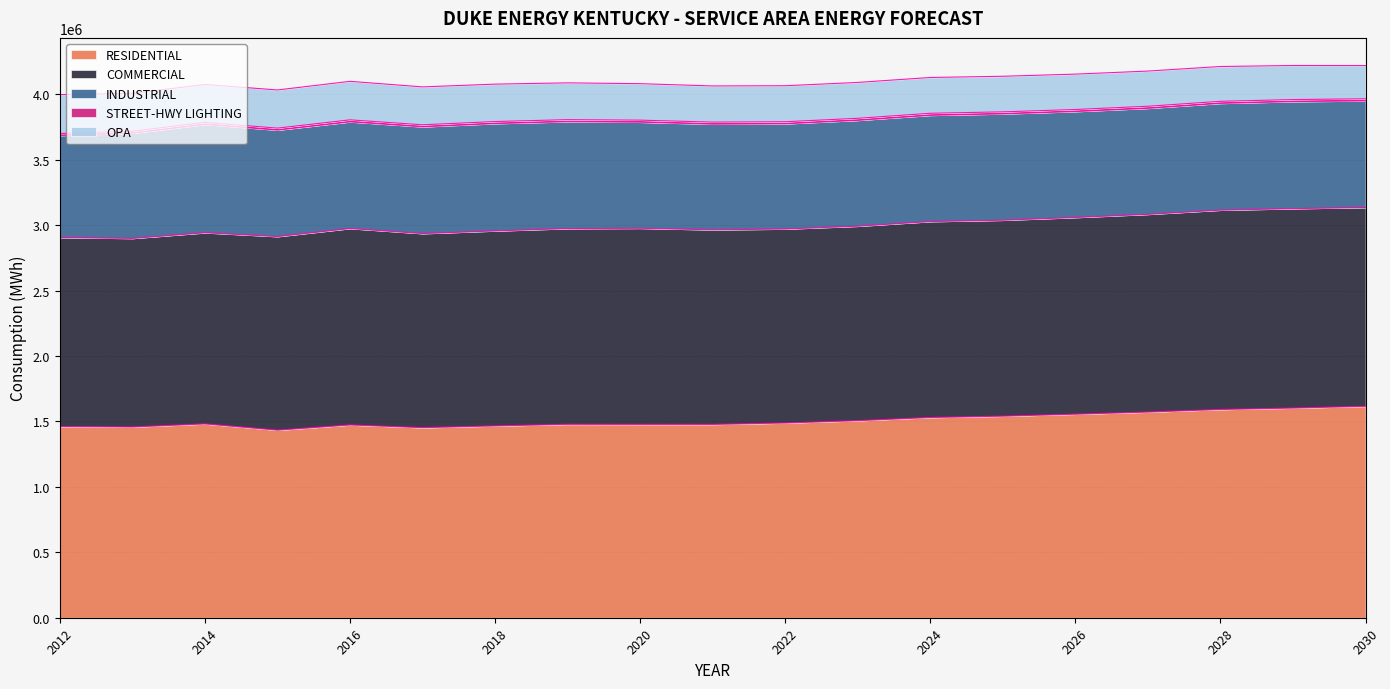

What is the sum of all STREET-HWY LIGHTING values?

293477.5